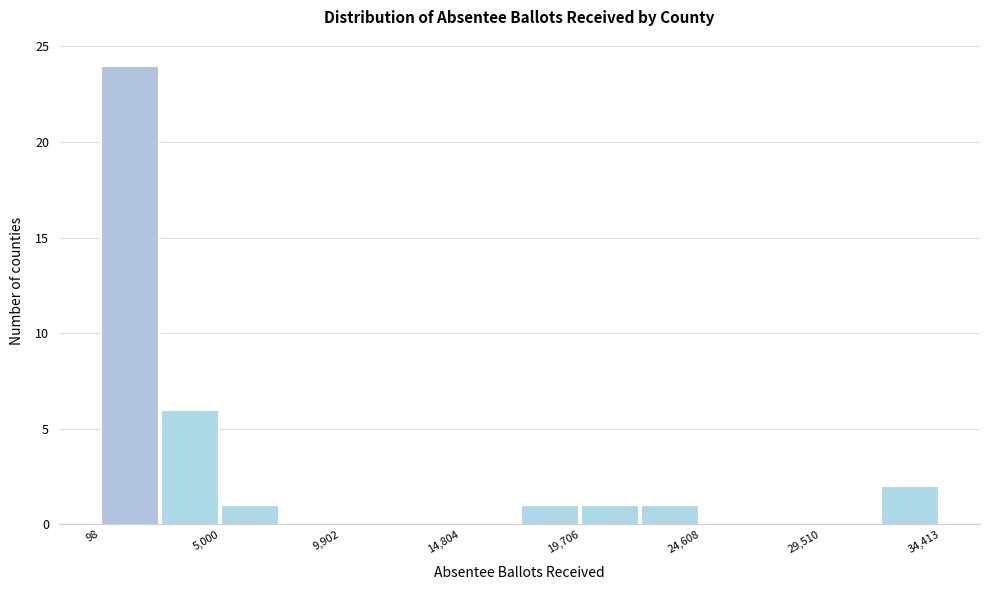

Reading left to right, transcribe this chart: for each bar, give the range it covers on the x-axis and its height. Neither the bar edges nor the heights are printed on the chart, so give them approximately, as read against the axes.

0 to 2500: 24
2500 to 5000: 6
5000 to 7500: 1
7500 to 10000: 0
10000 to 12500: 0
12500 to 15000: 0
15000 to 17500: 0
17500 to 19500: 1
19500 to 22000: 1
22000 to 24500: 1
24500 to 27000: 0
27000 to 29500: 0
29500 to 32000: 0
32000 to 34500: 2